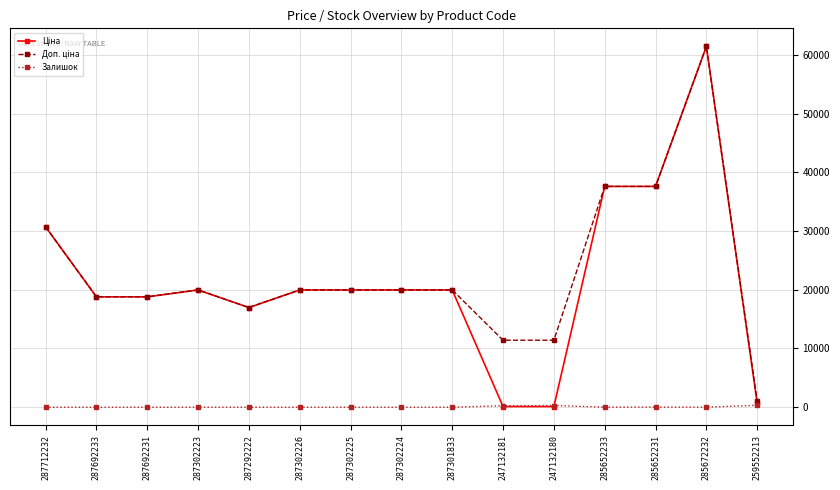

Count the number of data series in this chart.

3